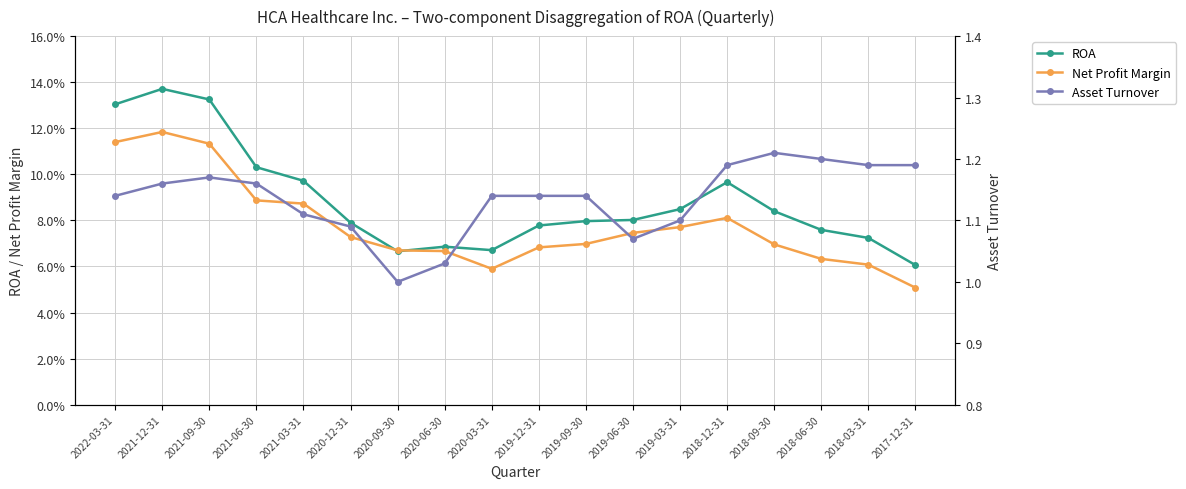

What is the total value across all series at 2019-03-31?

1.3